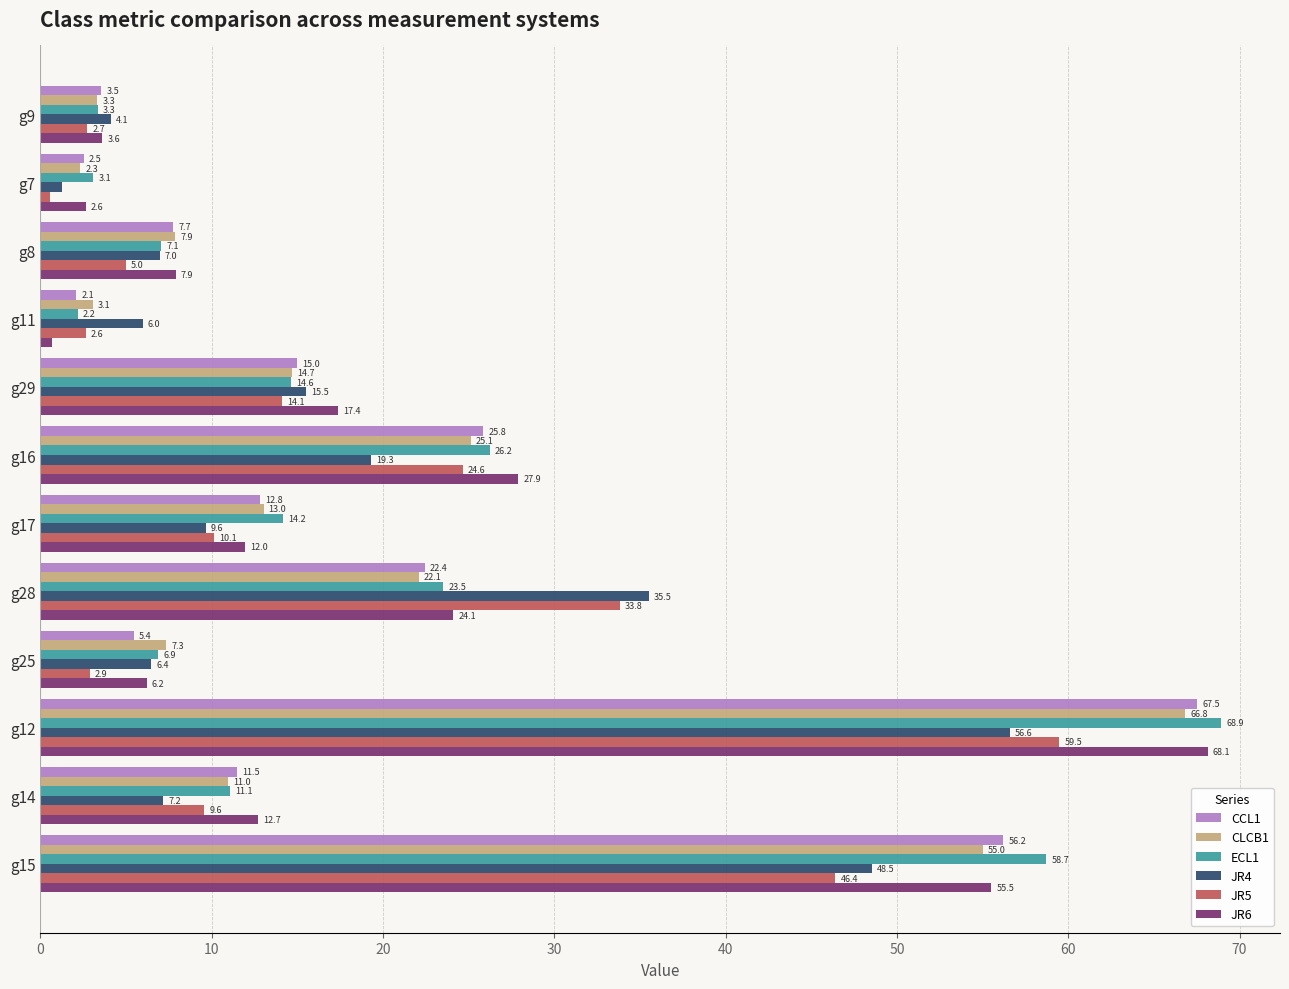

At which category does the chart reach its peak across all series?

g12